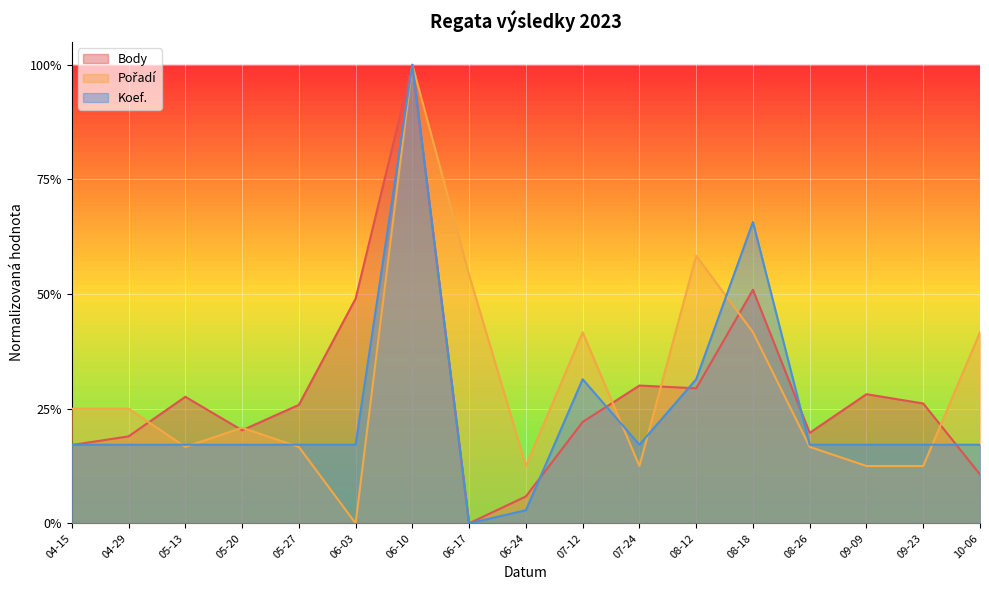

What is the sum of all Body values?

4.8